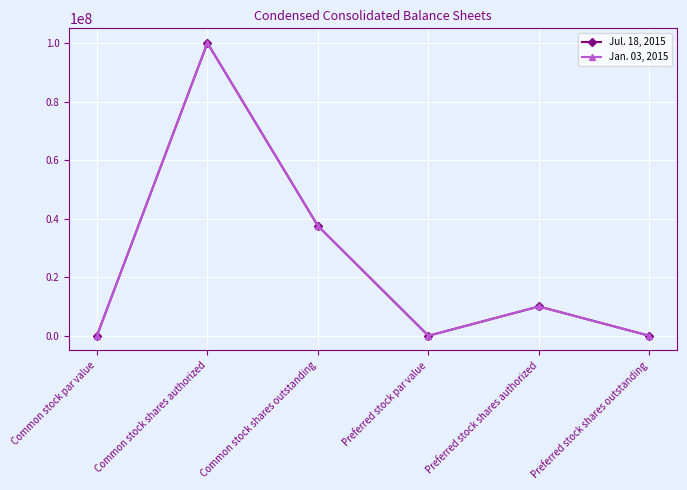

What is the maximum value for Jul. 18, 2015?

100000000